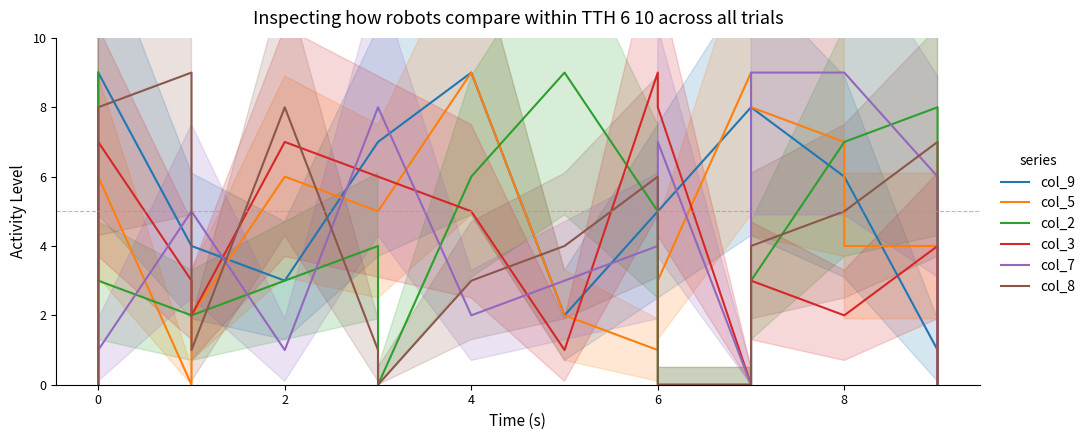

Reading right to left, transcribe all the data shown in this chart.

col_9: 1	1	6	6	8	8	5	5	2	9	7	7	3	4	4	9	3	4
col_5: 2	4	4	7	8	9	3	1	2	9	5	5	6	2	0	6	0	6
col_2: 0	8	7	7	3	0	0	5	9	6	0	4	3	2	2	3	5	9
col_3: 0	4	2	2	3	0	8	9	1	5	6	6	7	2	3	7	0	0
col_7: 0	6	9	9	9	0	7	4	3	2	8	8	1	5	5	1	0	4
col_8: 0	7	5	5	4	0	0	6	4	3	0	1	8	1	9	8	6	0